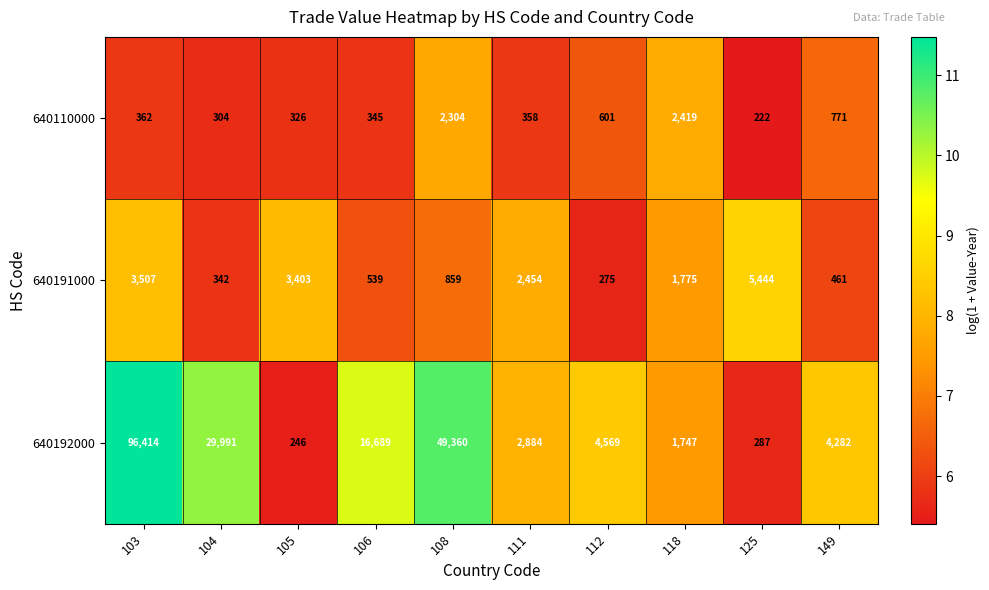

The 640191000 series shows 226 at 104. True or false?

False